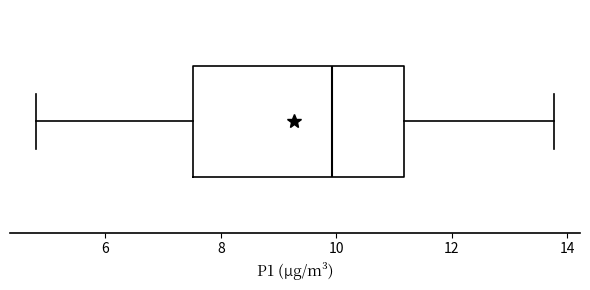

Read this box plot against the x-axis: the position of the median line, the range covered by the box, and the ends of both whiskers. The values are not printed on the chart, so give them approximately, as read against the axis.

median 10.0, box 7.6 to 11.2, whiskers 4.8 to 13.8